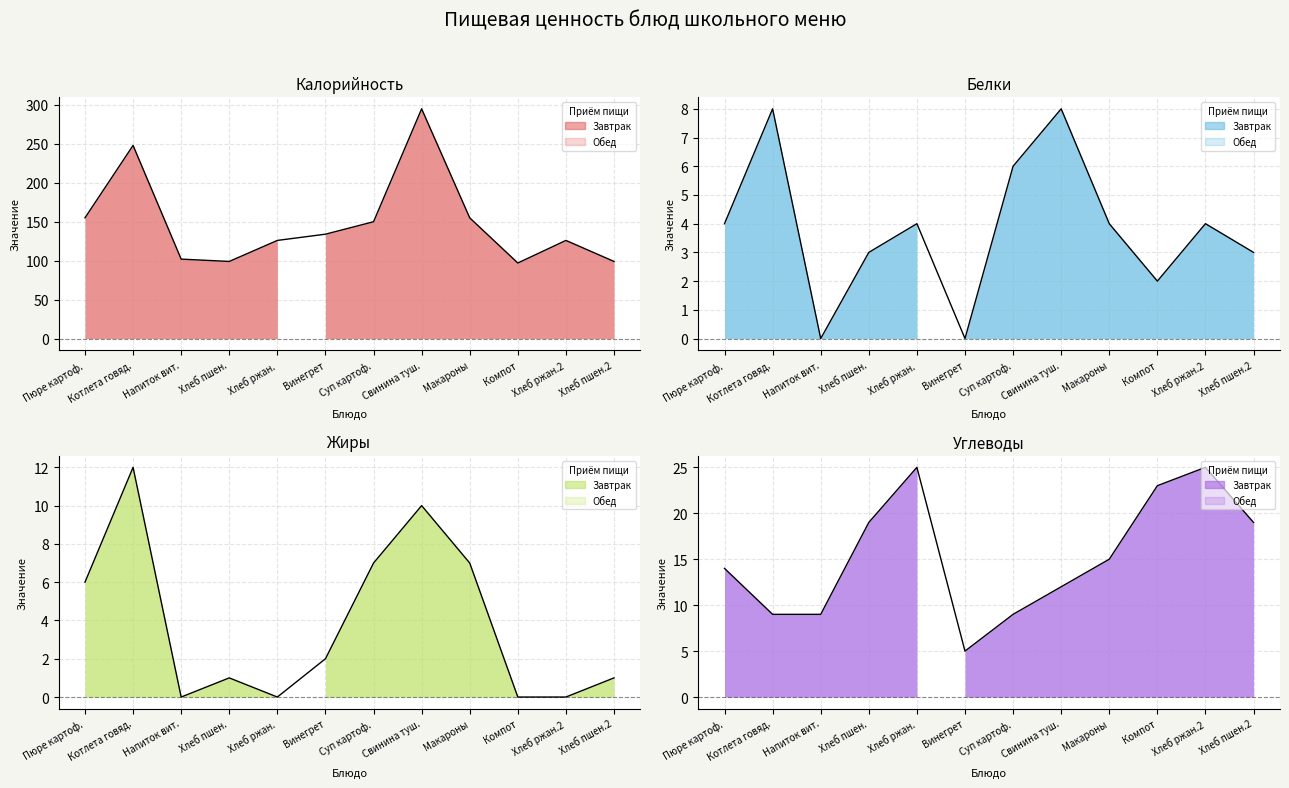

The value of Калорийность at Пюре картоф. is 155. True or false?

True